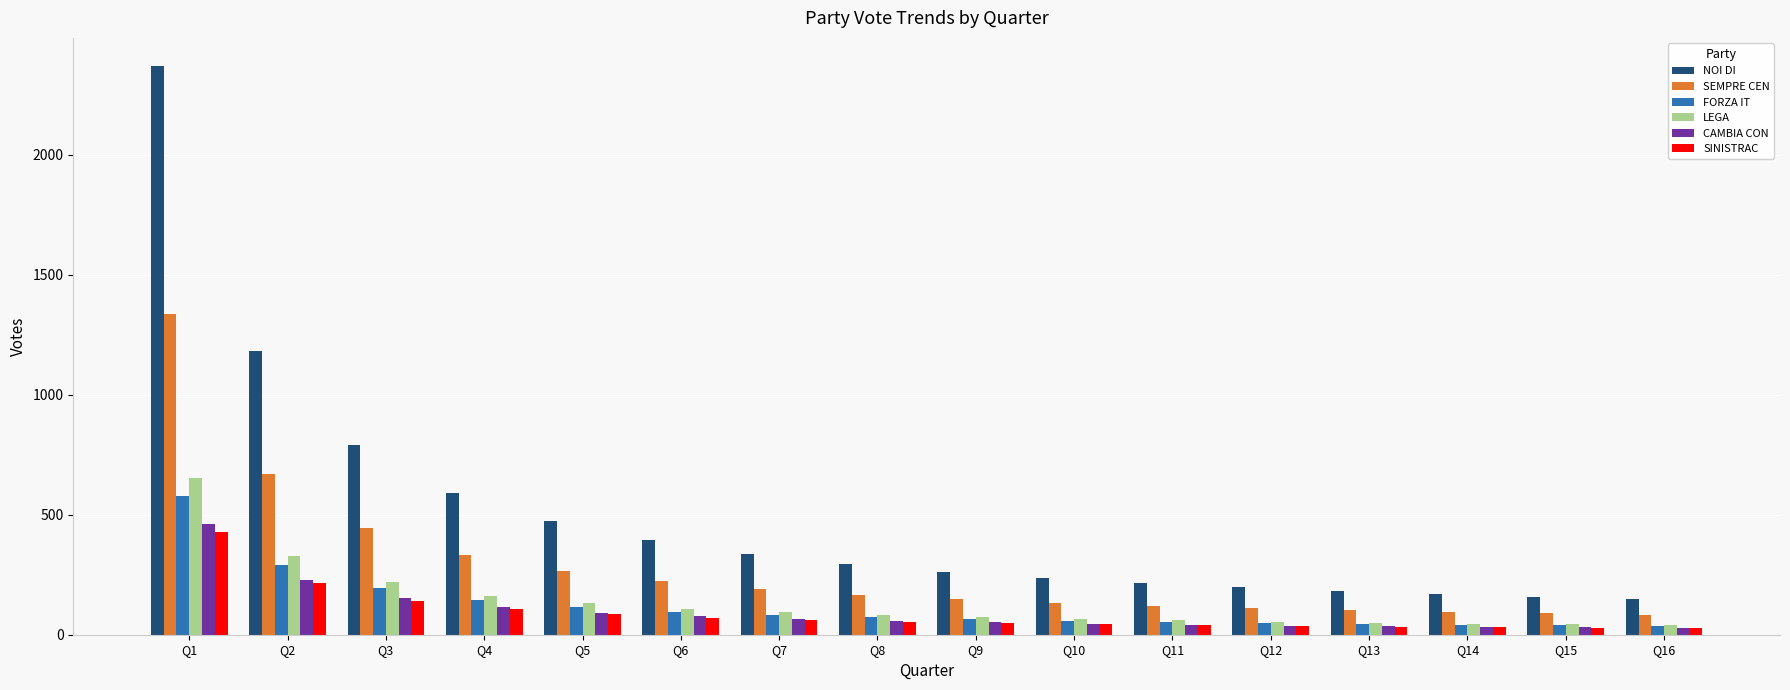

Which series has the widest spread of values?

NOI DI